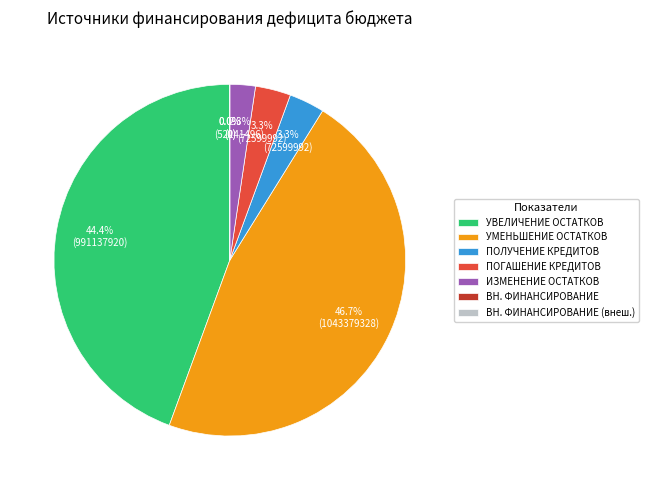

True or false: изменение остатков средств accounts for 2% of the total.

True